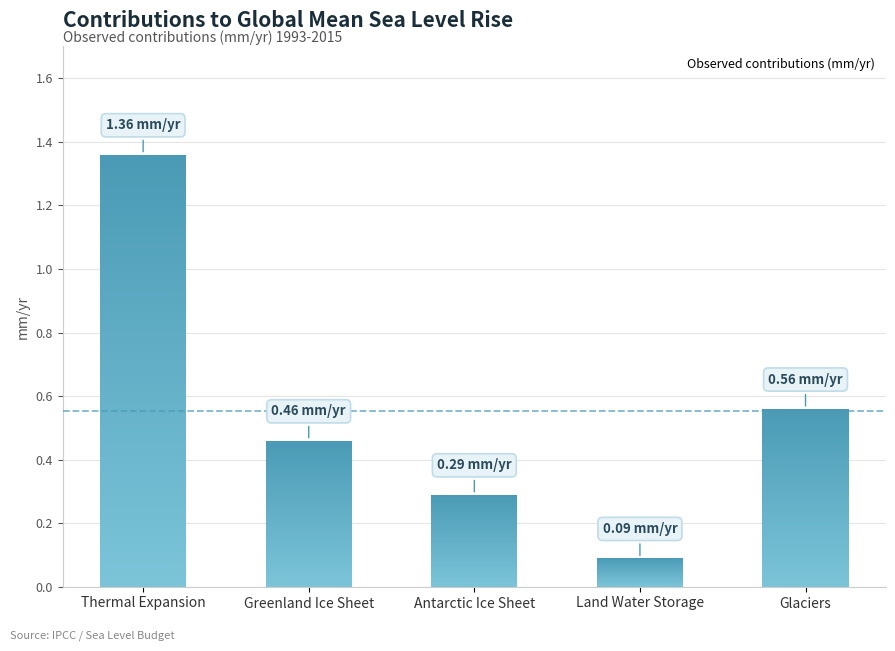

What is the approximate value at Antarctic Ice Sheet?

0.3